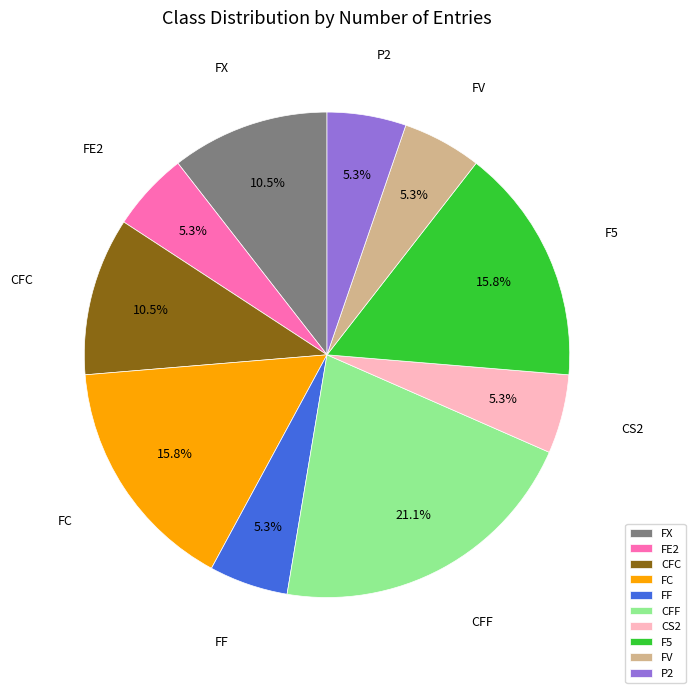

Approximately how many times larger is the value at CFF compared to FF?

4.0